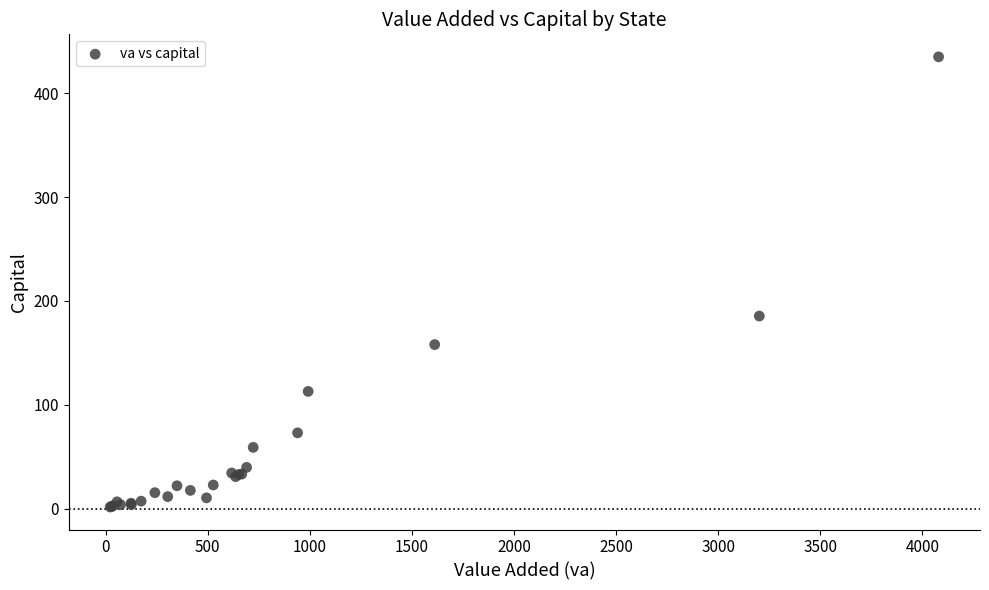

What Y value in the scatter plot is closest to 218?

185.4